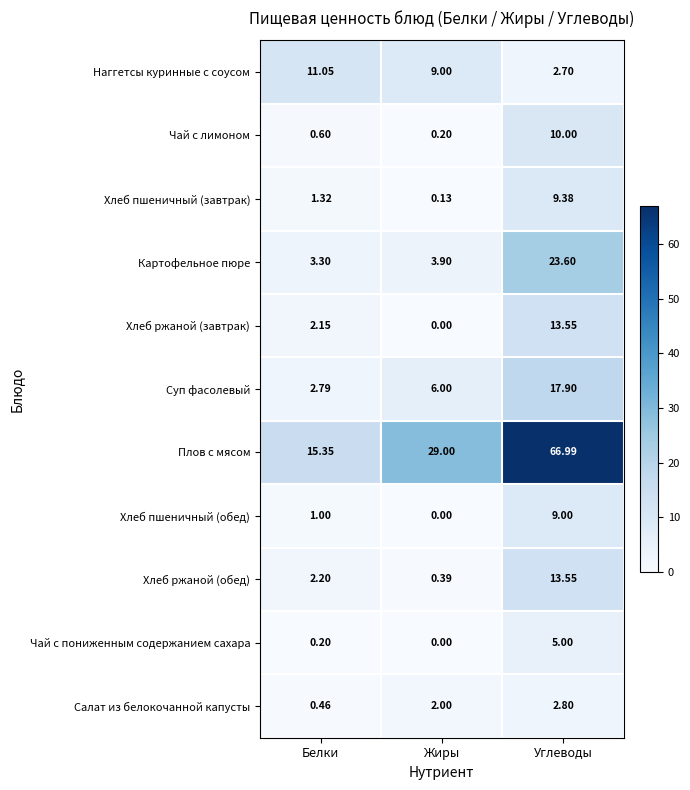

List the labels in order of Плов с мясом value, largest first.

Углеводы, Жиры, Белки